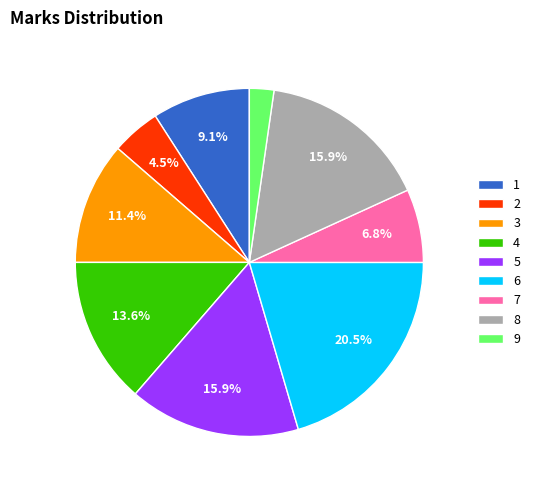

Which slice is the largest?

6